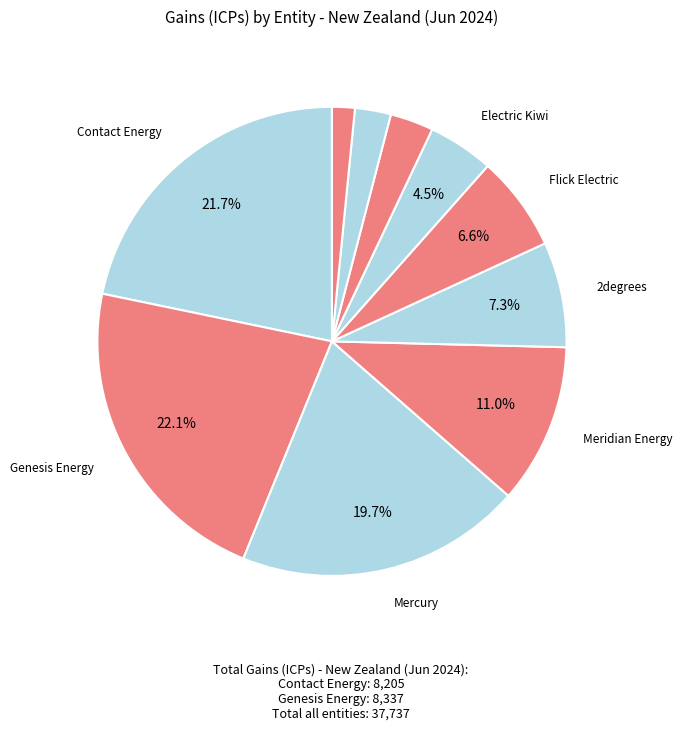

How many segments does this pie chart have?

10